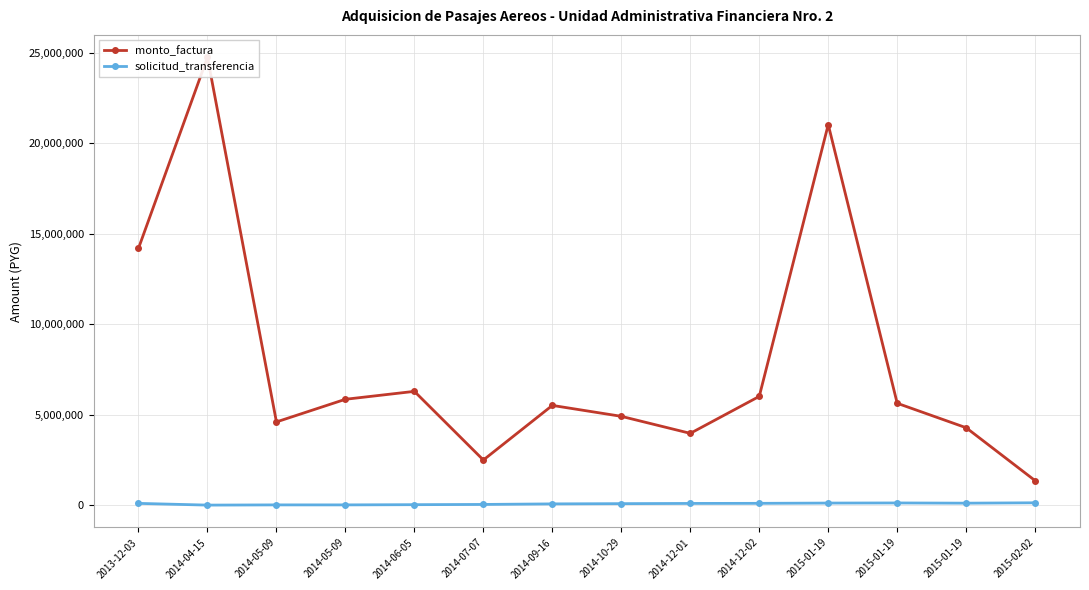

True or false: solicitud_transferencia has a value of 128674 at 2015-01-19.

True